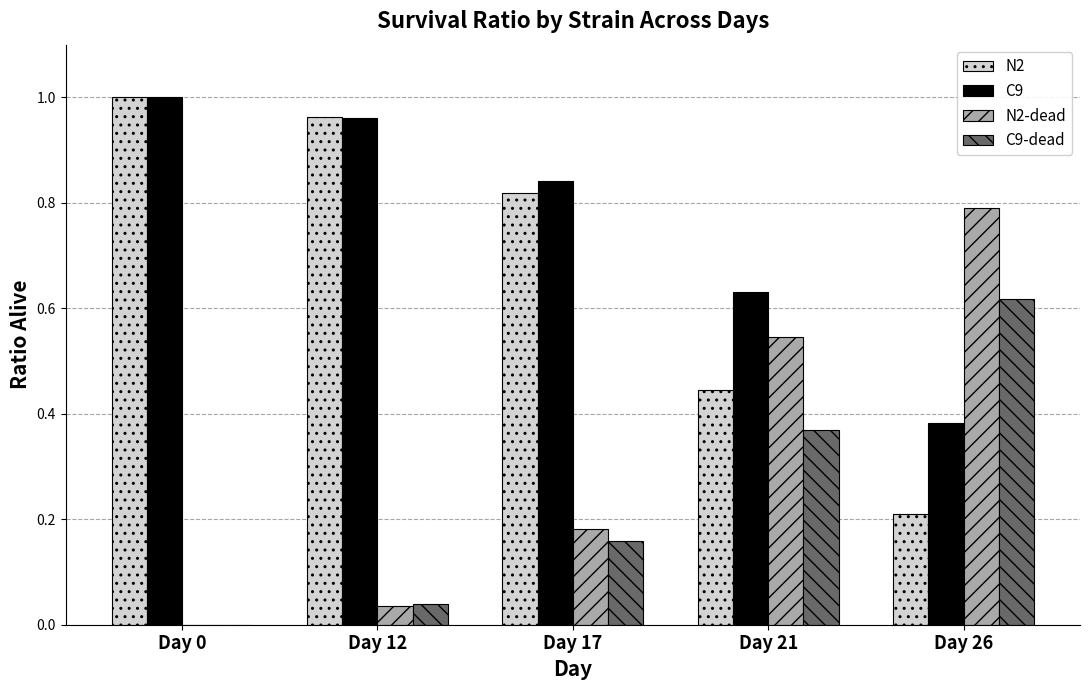

What are all the series names shown in the legend?

N2, C9, N2-dead, C9-dead